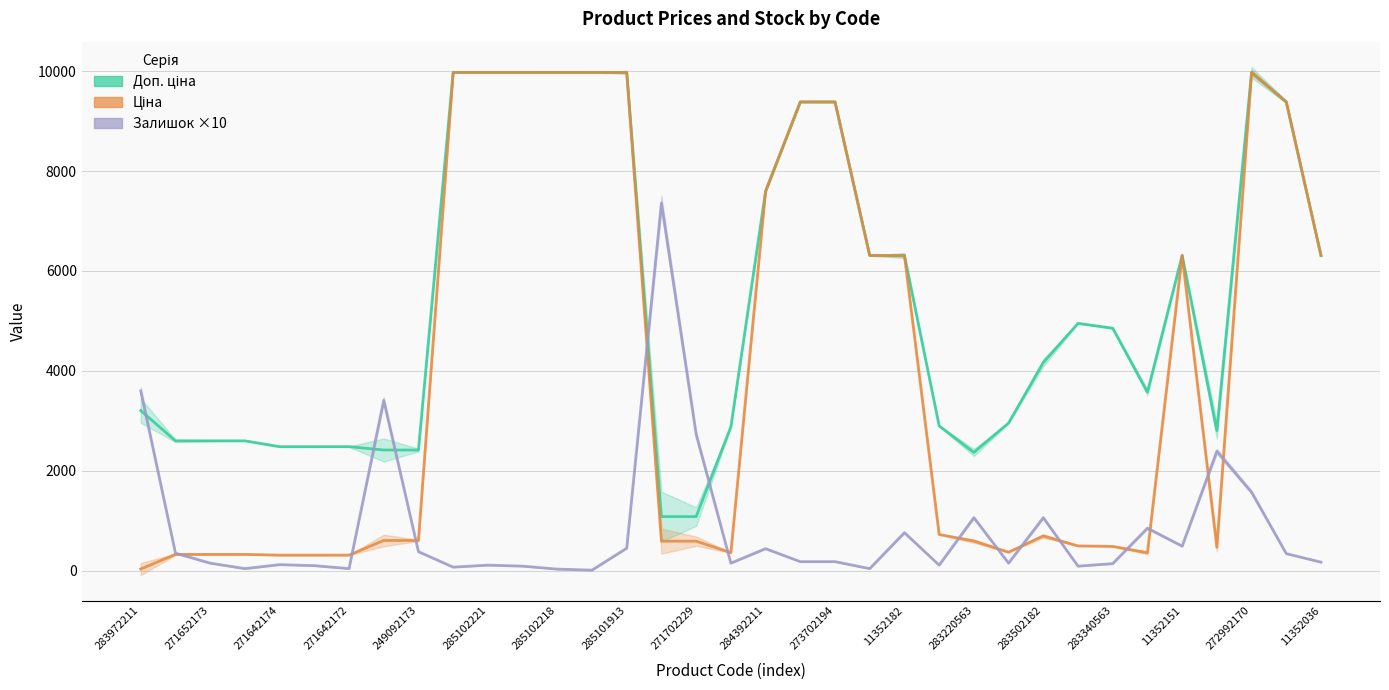

At 31, list the series in order from largest to smallest.

Доп. ціна, Залишок ×10, Ціна